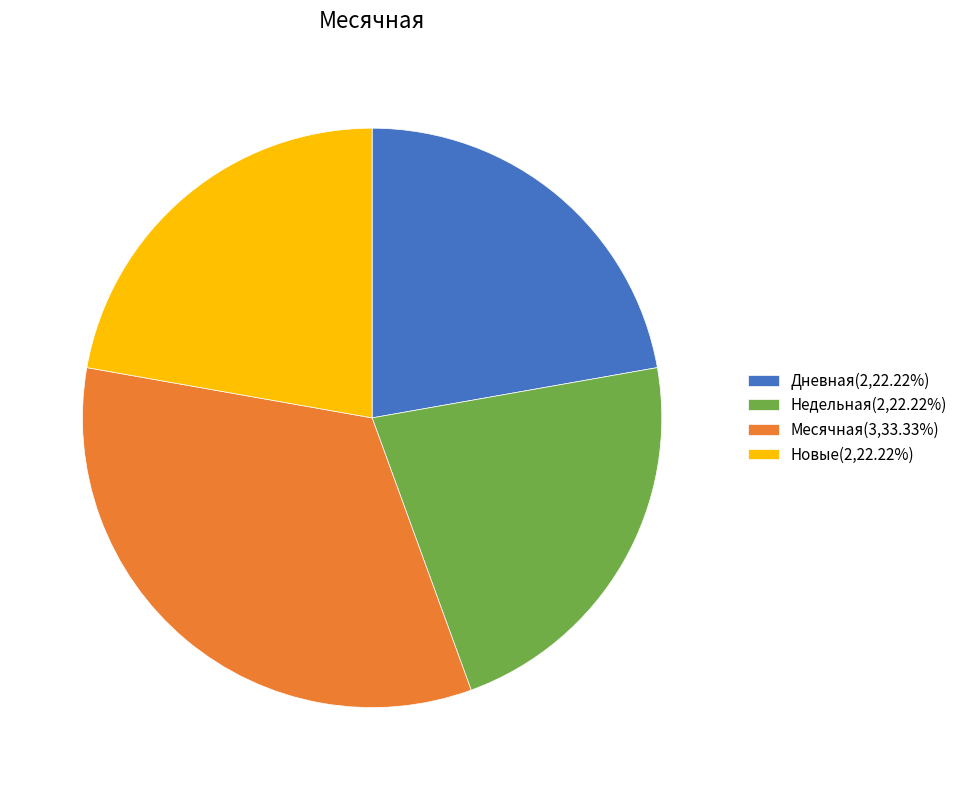

Is Новые(2,22.22%) the majority of the pie?

No